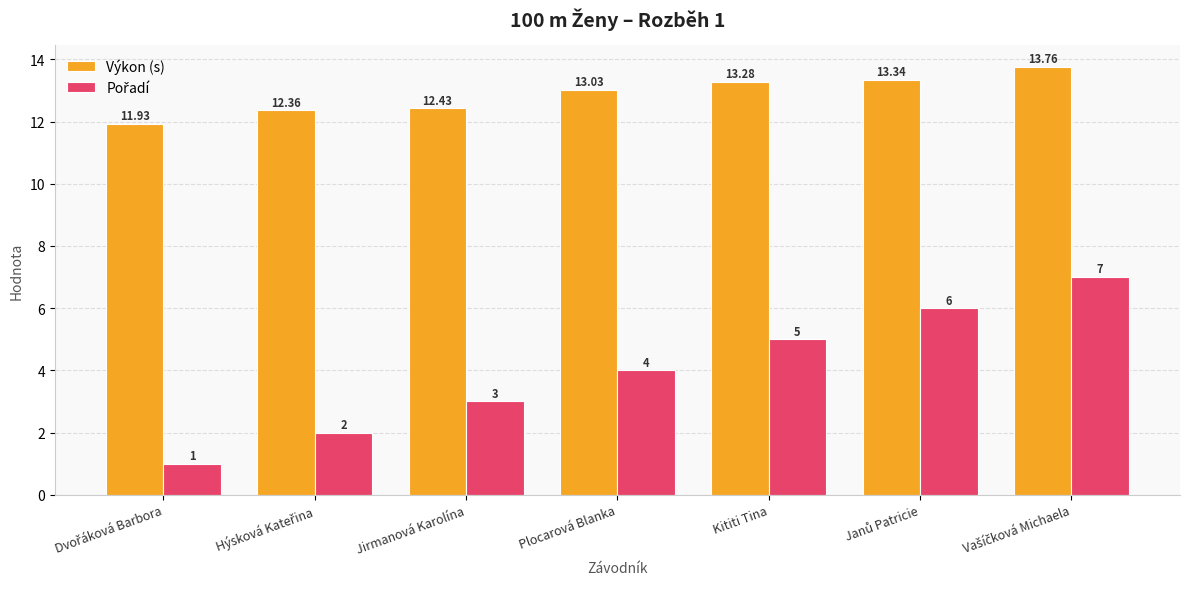

What is the label of the 5th bar from the left?

Kititi Tina